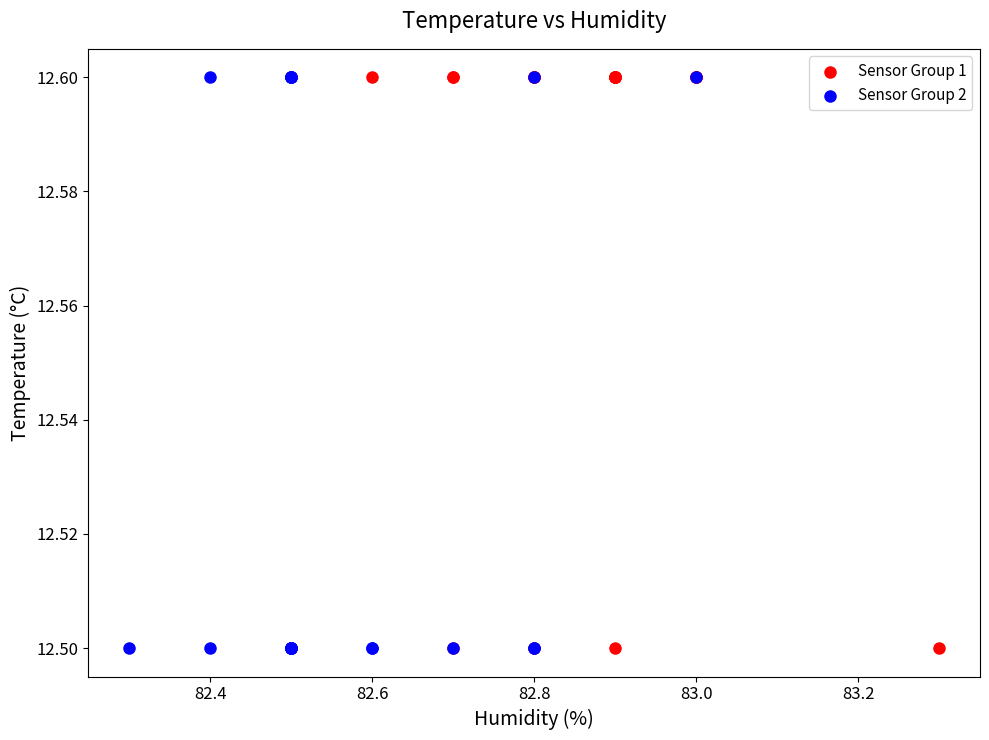

What are all the series names shown in the legend?

Sensor Group 1, Sensor Group 2